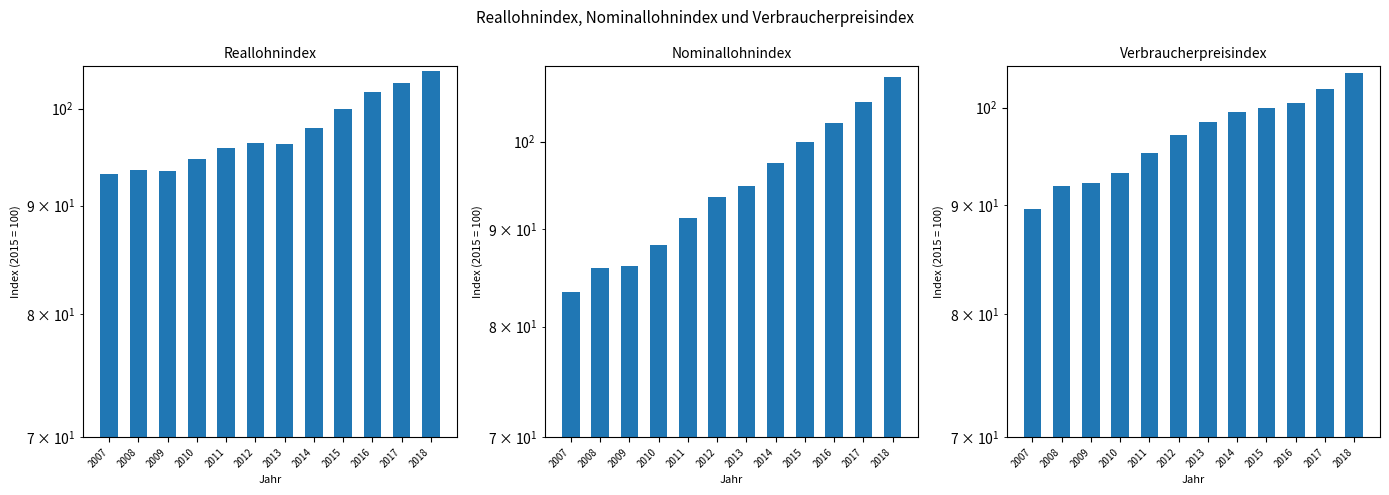

What is the value of the Verbraucherpreisindex bar at the 2nd from the left?

91.9